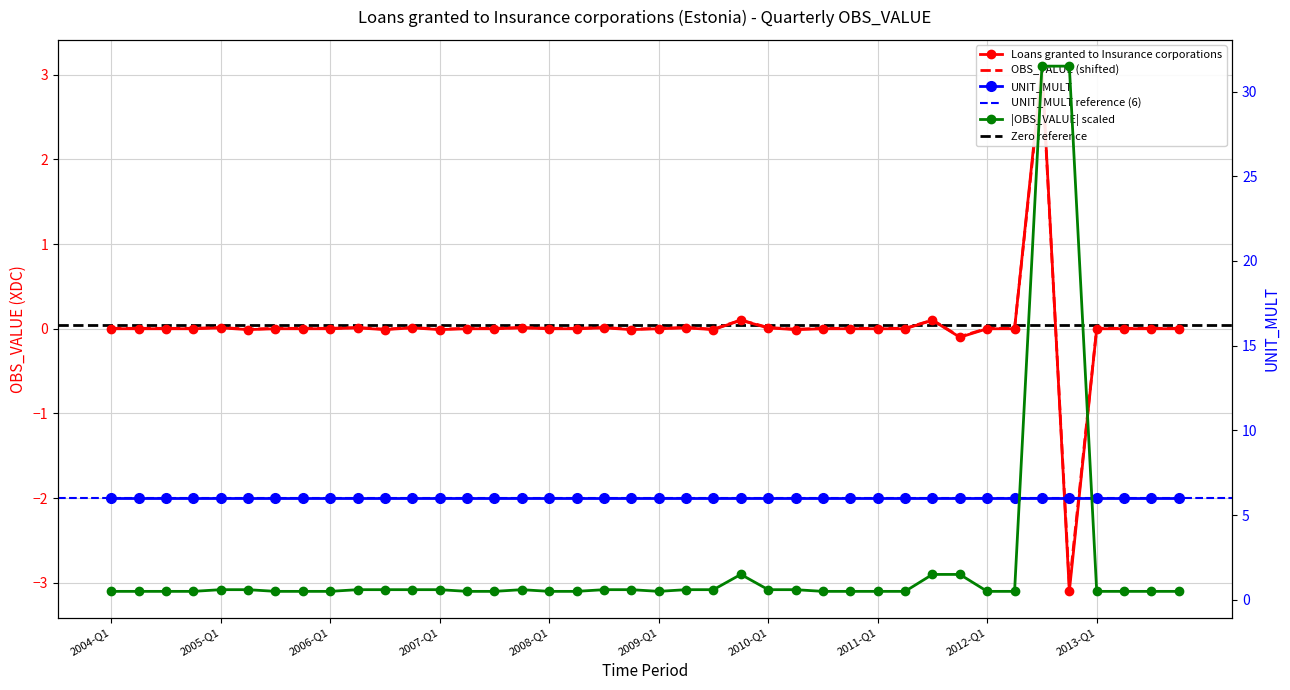

Is it true that the value at 2006-Q4 is 0.0?

False